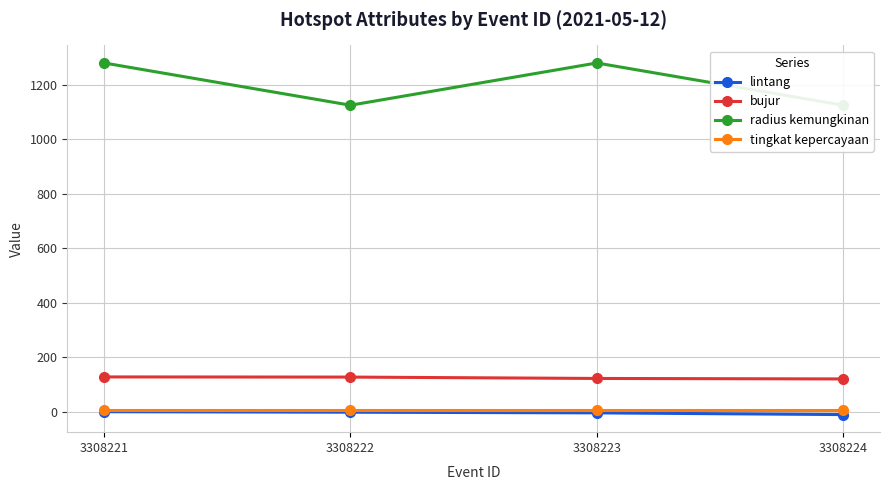

What is the greatest value displayed?

1280.0